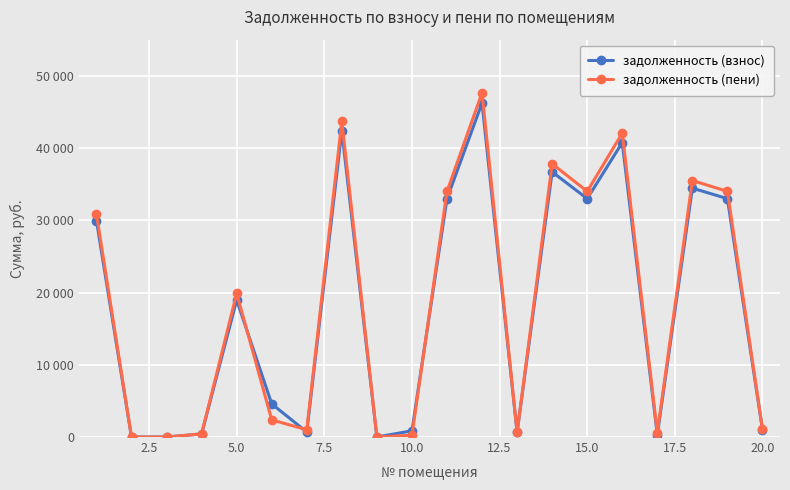

What are all the series names shown in the legend?

задолженность (взнос), задолженность (пени)